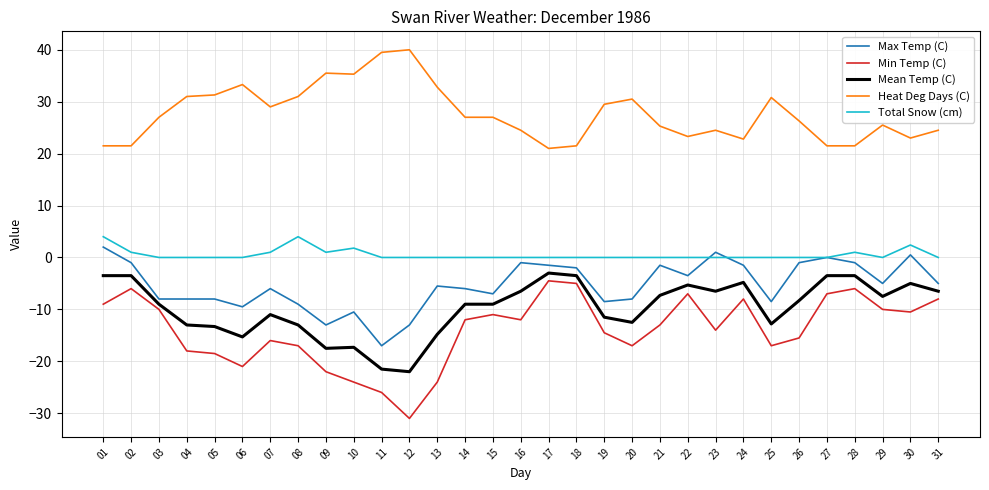

True or false: Heat Deg Days (C) has a value of 32.3 at 30.

False